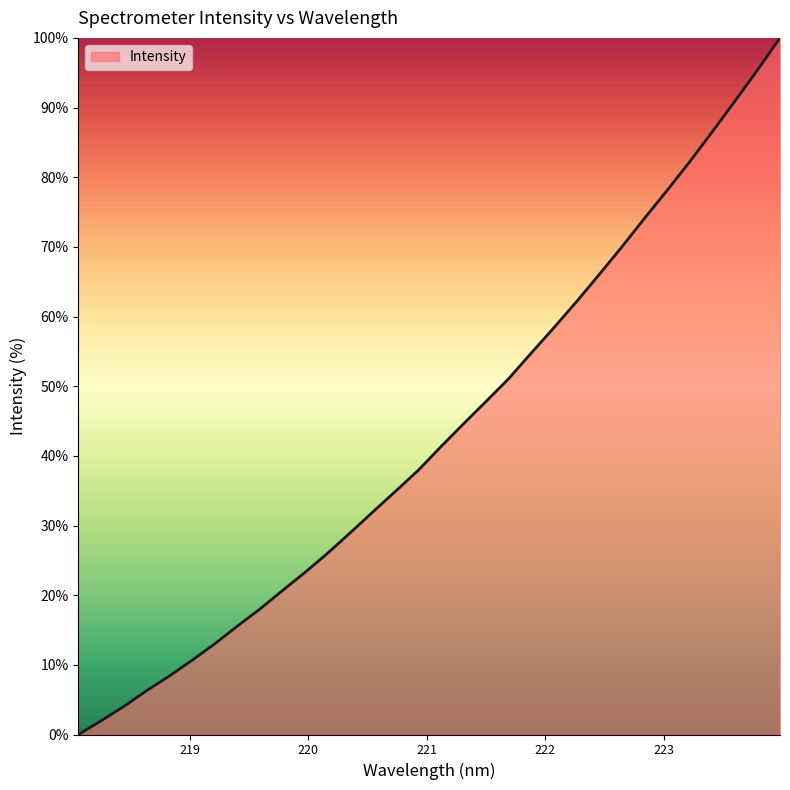

What is the difference between the maximum and minimum values?

100.0